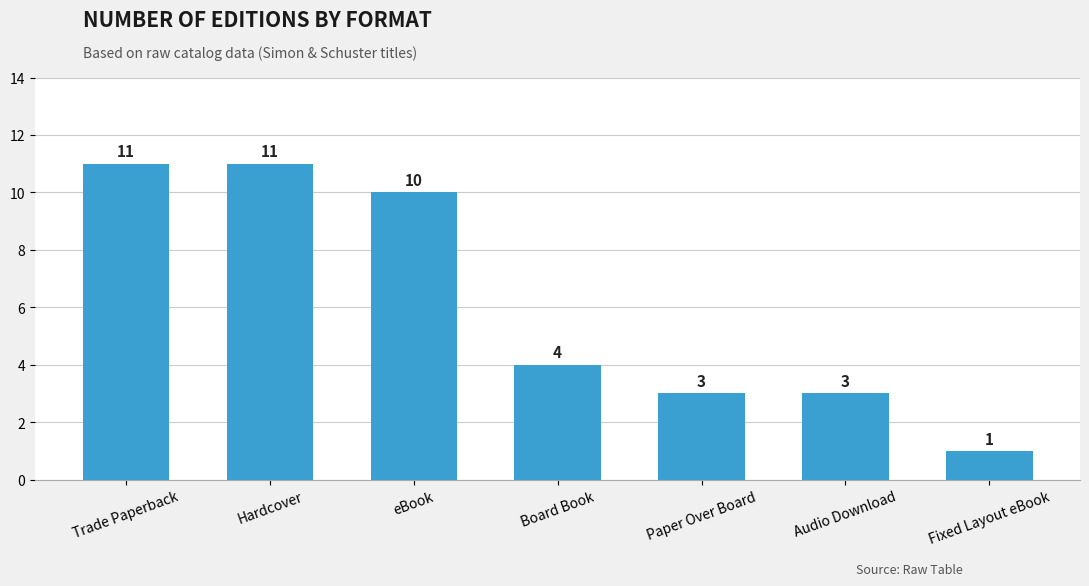

Which has a higher value, Hardcover or eBook?

Hardcover